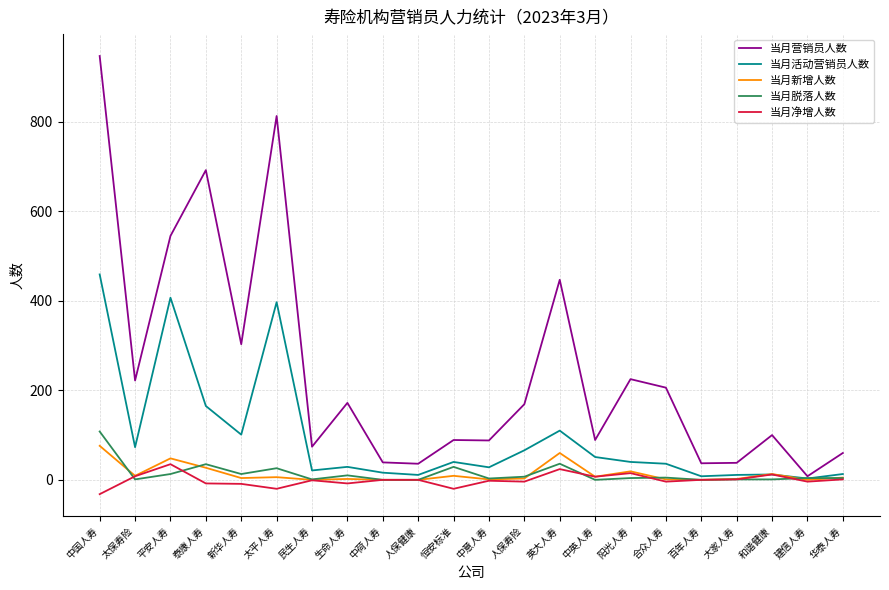

Is this an area chart (filled region under the line)?

No